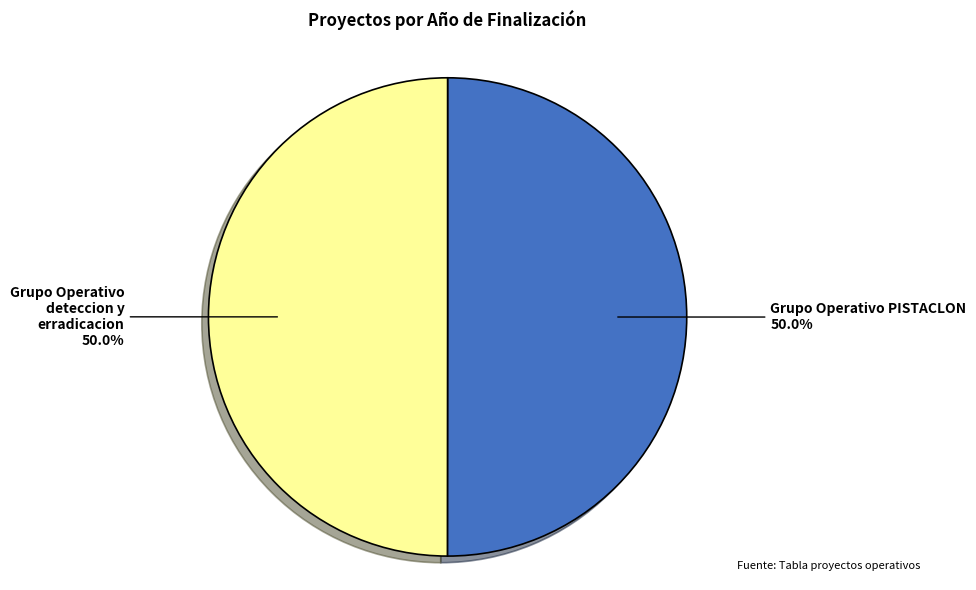

Which slice is the largest?

Grupo Operativo PISTACLON